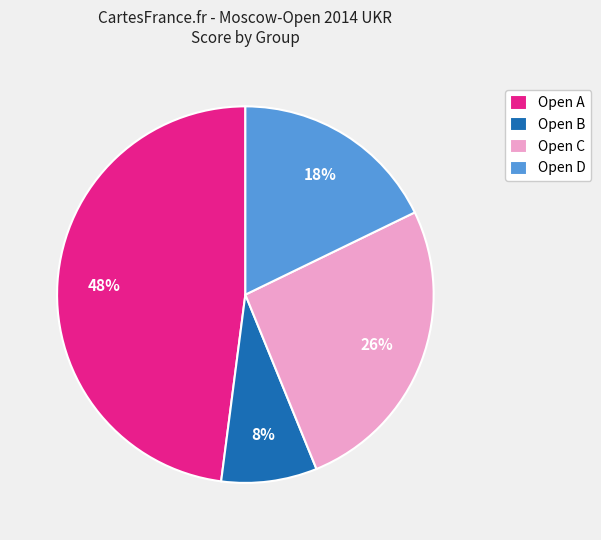

Is the sum of Open A and Open B greater than half?

Yes